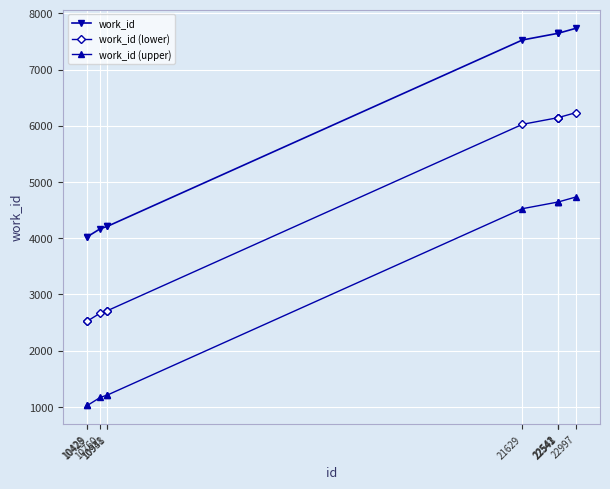

True or false: work_id (lower) and work_id (upper) cross at least once.

False